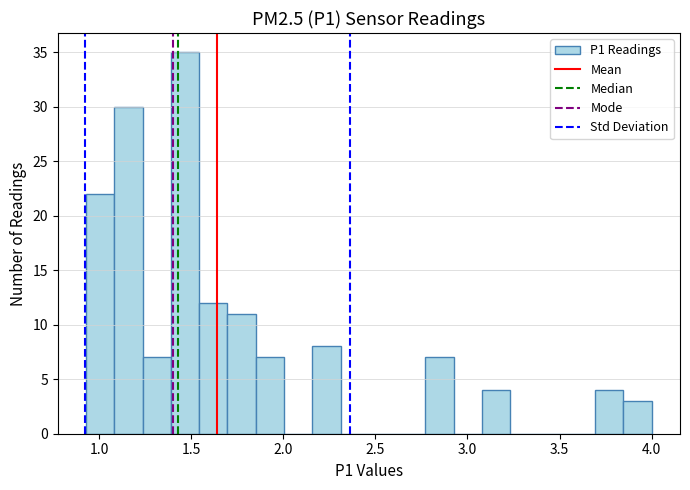

Read against the x-axis, roughly where is the centre of the tallest bar?

1.45